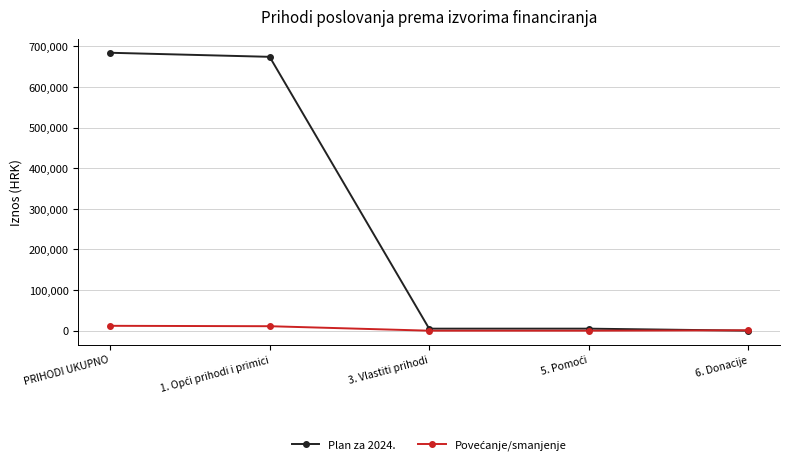

Which label corresponds to the largest value in the chart?

PRIHODI UKUPNO